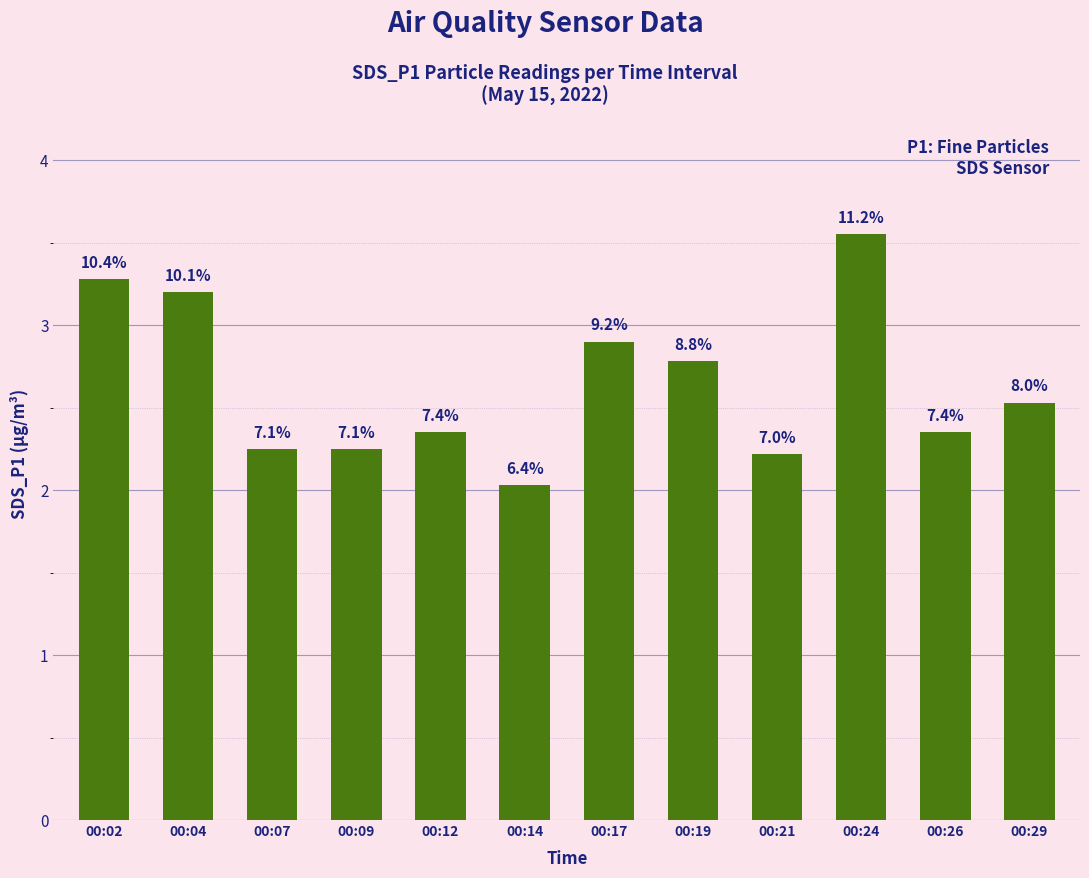

Does the chart contain any negative values?

No